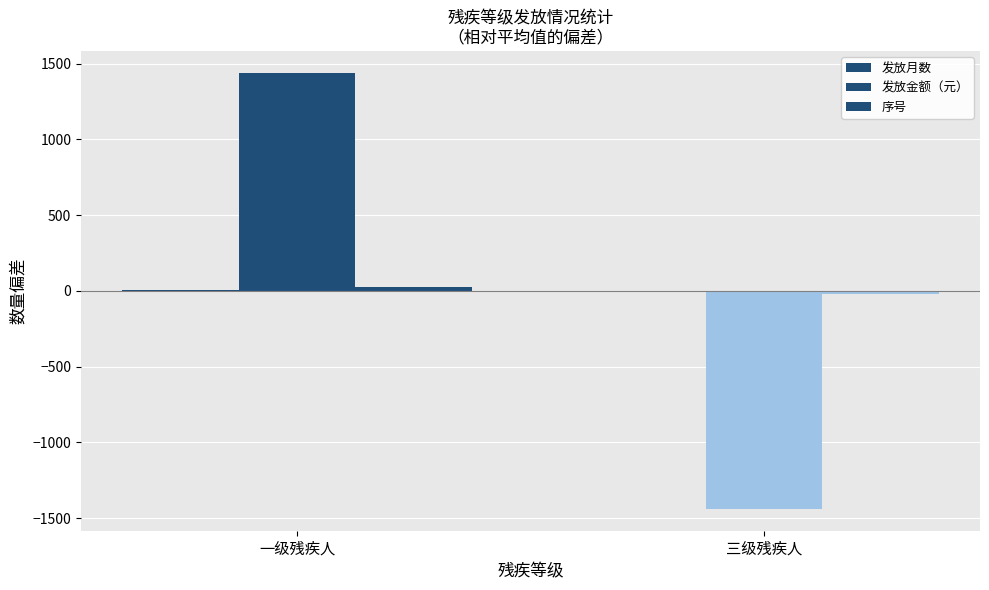

At which category is the sum across all series the highest?

一级残疾人